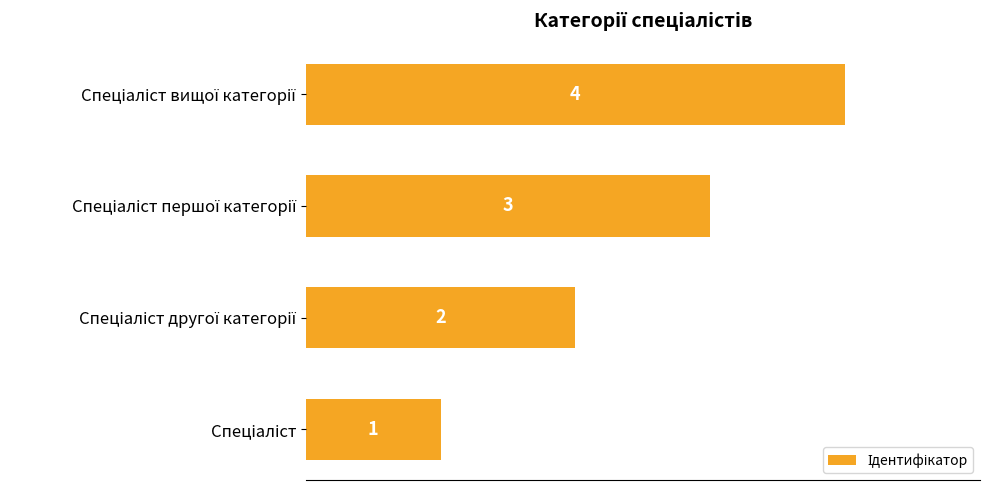

What is the greatest value displayed?

4